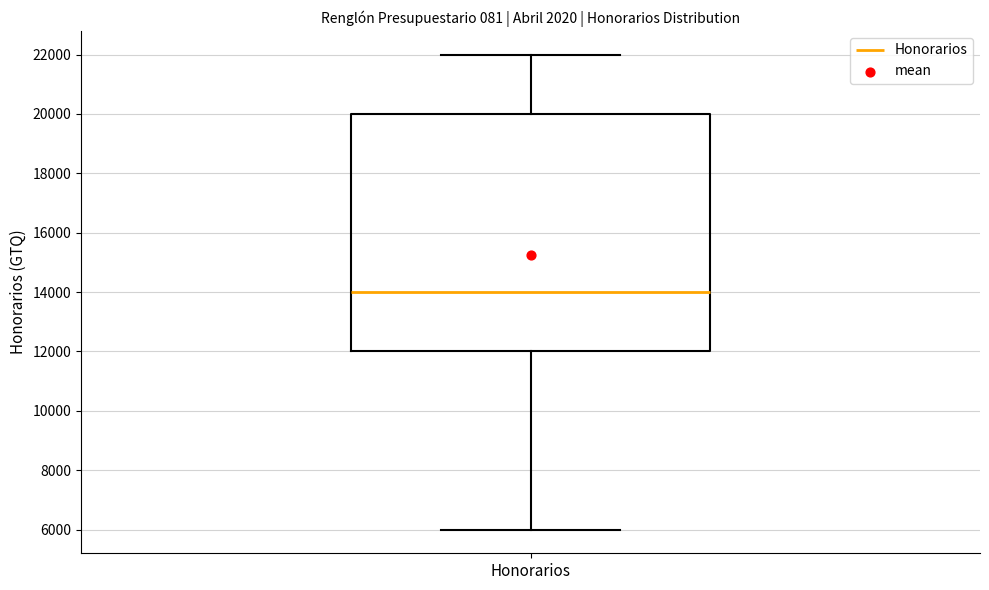

Where does the lower whisker of the box for Honorarios end on the y-axis? The values are not printed on the chart, so give them approximately, as read against the axis.

6000